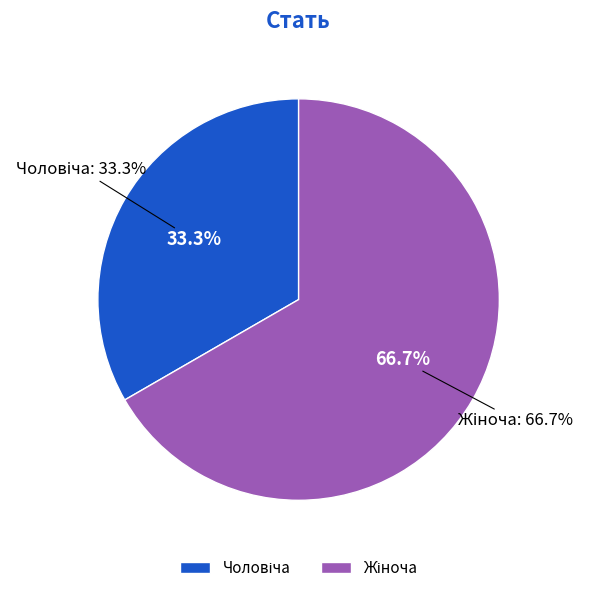

Approximately how many times larger is the value at Чоловіча compared to Жіноча?

0.5